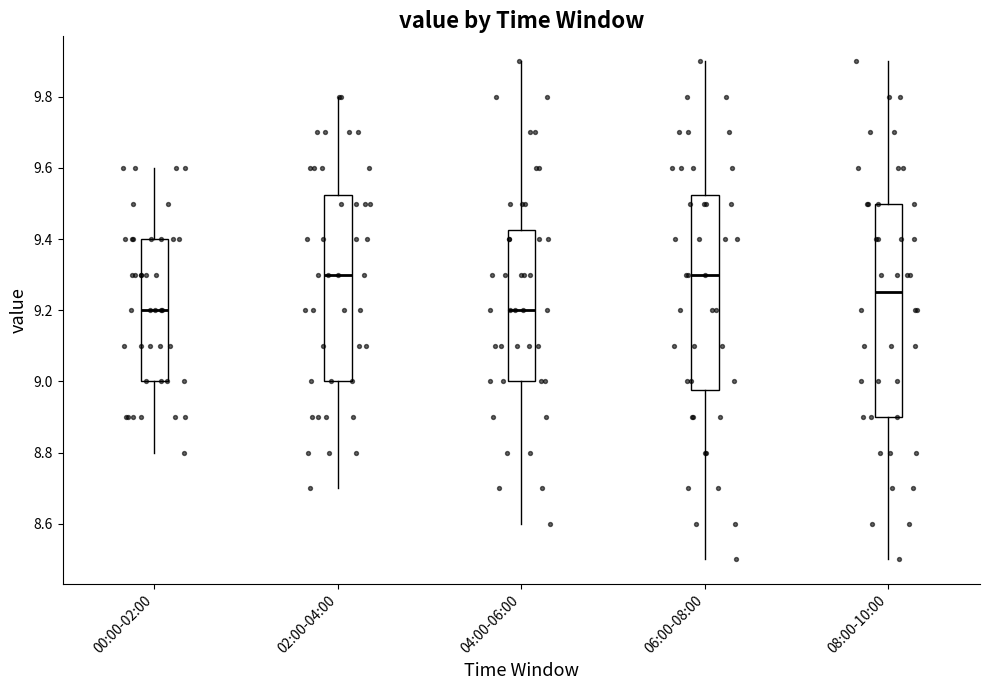

Reading left to right, read every box against the y-axis: the position of its median line, the range the box covers, and the ends of its whiskers. The values are not printed on the chart, so give them approximately, as read against the axis.

00:00-02:00: median 9.20, box 9.00 to 9.40, whiskers 8.80 to 9.60
02:00-04:00: median 9.30, box 9.00 to 9.52, whiskers 8.70 to 9.80
04:00-06:00: median 9.20, box 9.00 to 9.42, whiskers 8.60 to 9.90
06:00-08:00: median 9.30, box 8.98 to 9.52, whiskers 8.50 to 9.90
08:00-10:00: median 9.26, box 8.90 to 9.50, whiskers 8.50 to 9.90